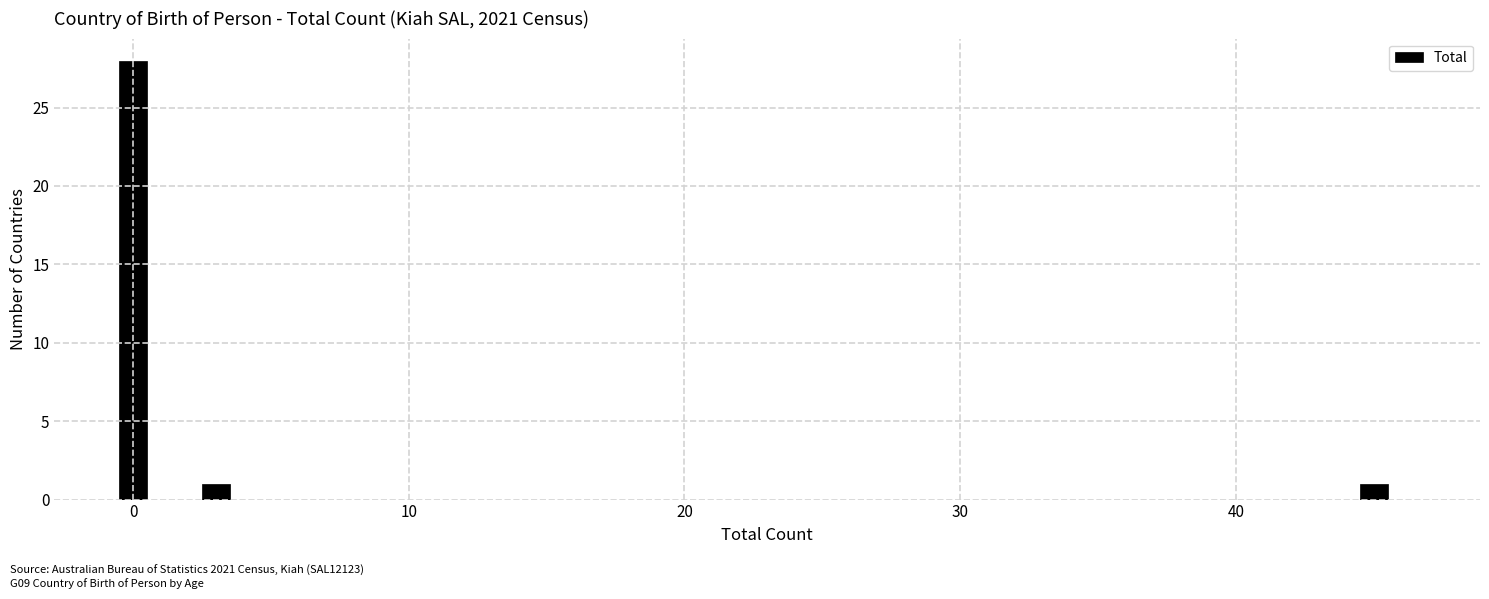

Read against the x-axis, roughly where is the centre of the tallest bar?

0